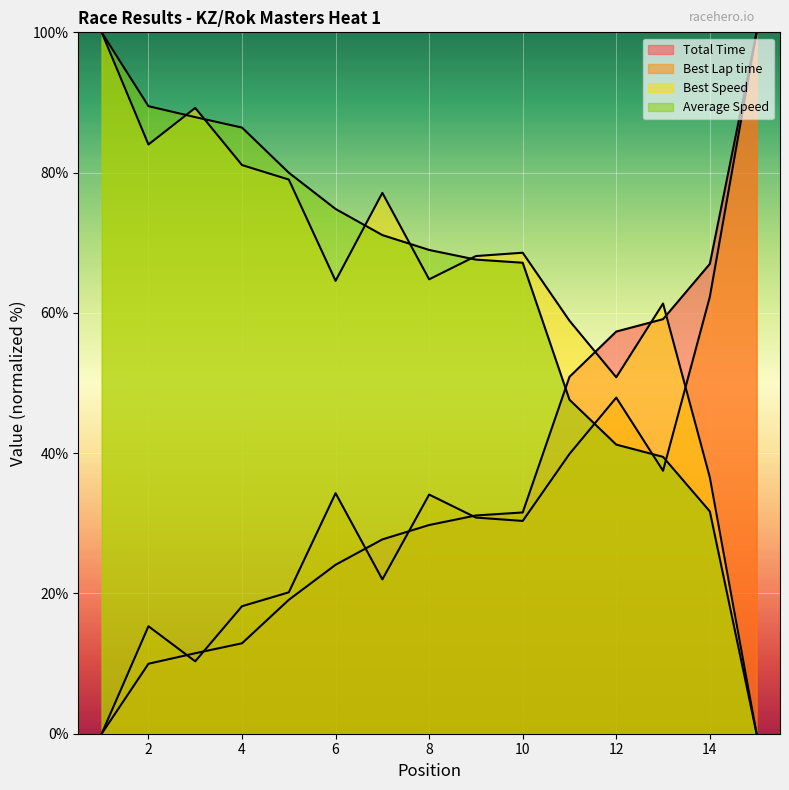

After their last crossing, which series has the higher values: Best Speed or Total Time?

Total Time